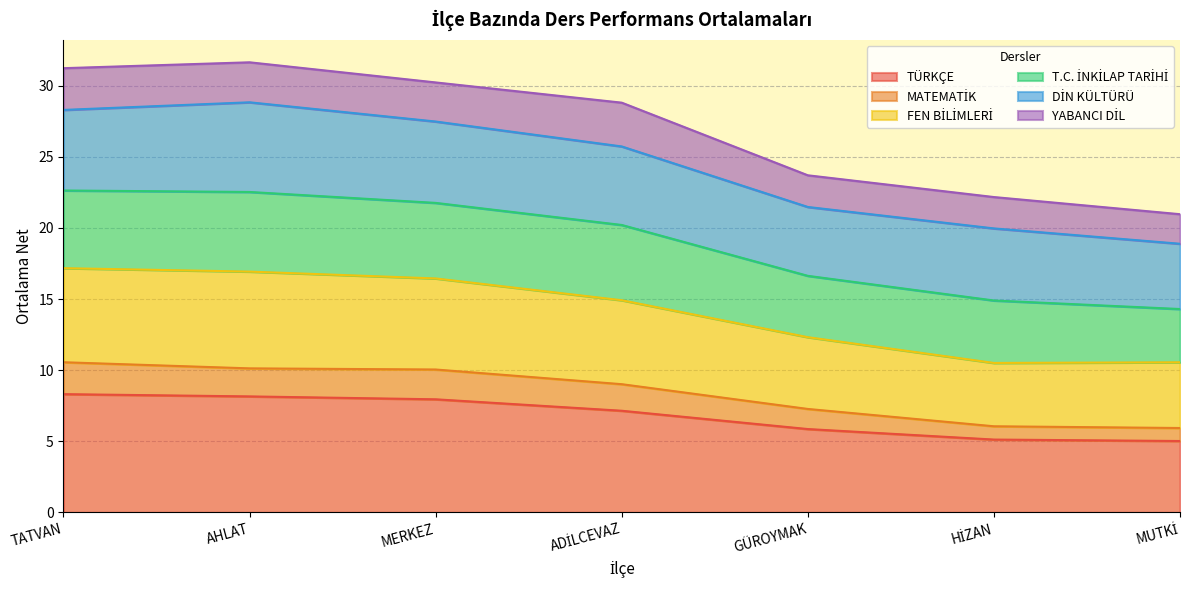

True or false: TÜRKÇE has a value of 5.9 at GÜROYMAK.

True